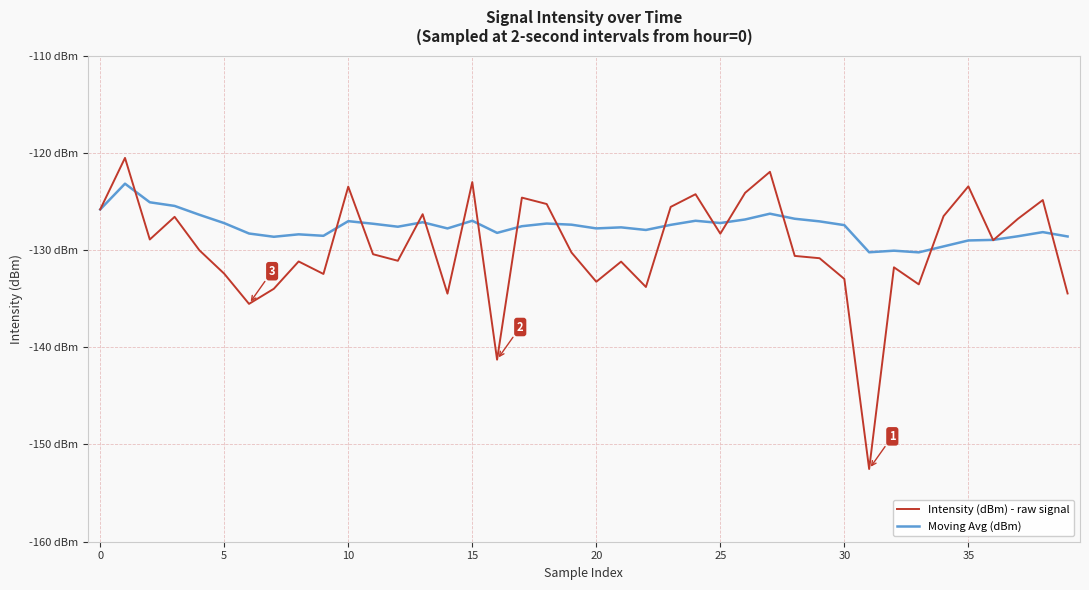

True or false: Moving Avg (dBm) has more than 2 points higher than both neighbors.

True